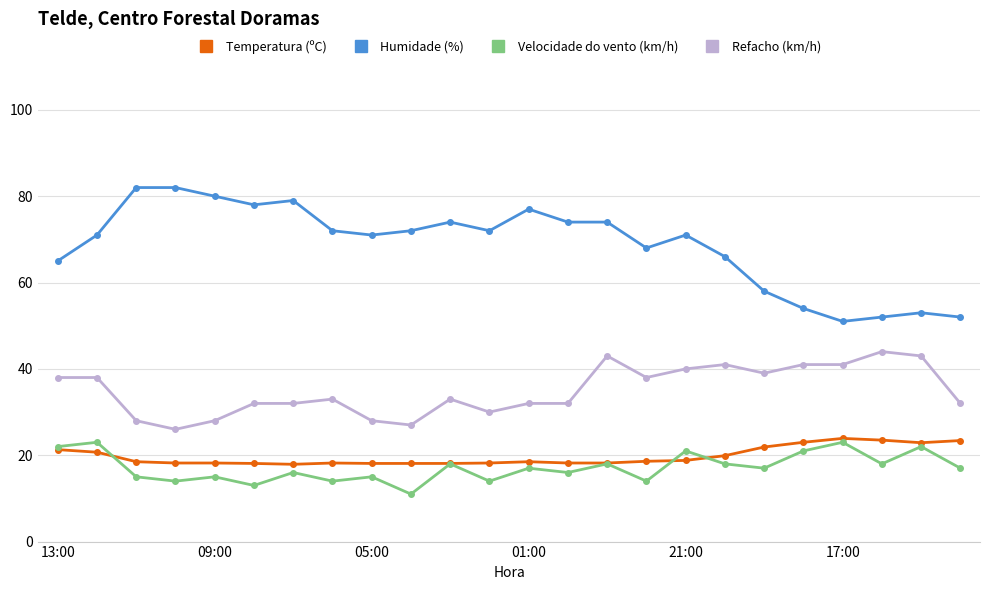

True or false: Temperatura (ºC) has more than 1 interior local peaks.

True